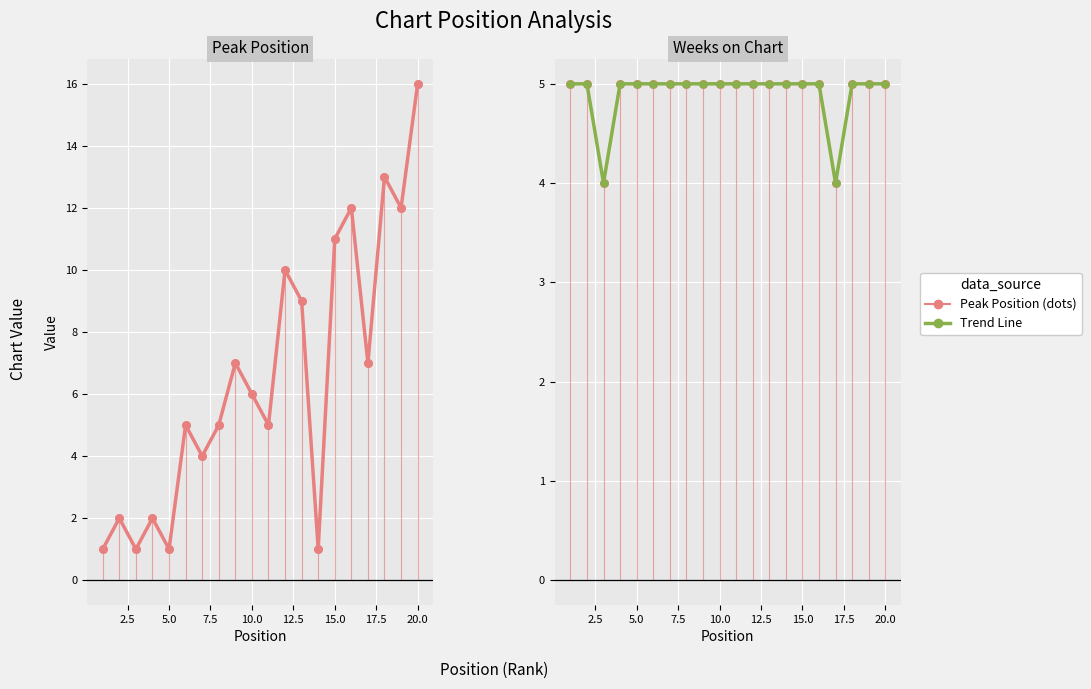

Which series has the largest Y range (max minus min)?

Peak Position